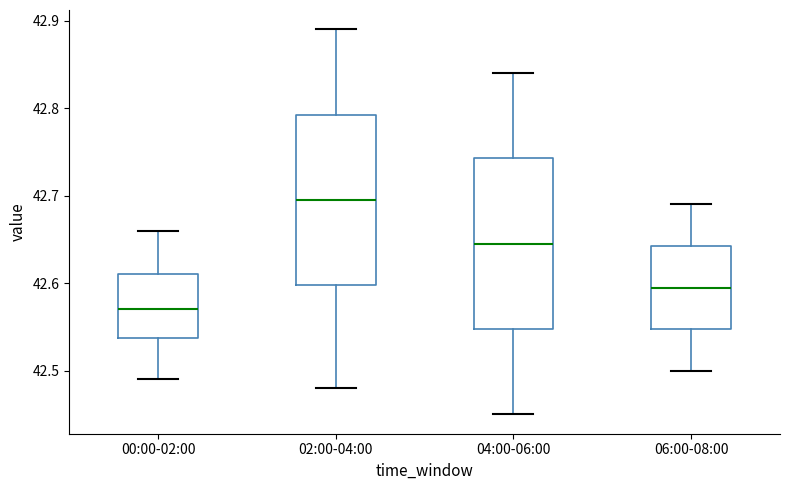

Reading left to right, read every box against the y-axis: the position of its median line, the range the box covers, and the ends of its whiskers. The values are not printed on the chart, so give them approximately, as read against the axis.

00:00-02:00: median 42.57, box 42.54 to 42.61, whiskers 42.49 to 42.66
02:00-04:00: median 42.70, box 42.60 to 42.79, whiskers 42.48 to 42.89
04:00-06:00: median 42.65, box 42.55 to 42.74, whiskers 42.45 to 42.84
06:00-08:00: median 42.60, box 42.55 to 42.64, whiskers 42.50 to 42.69